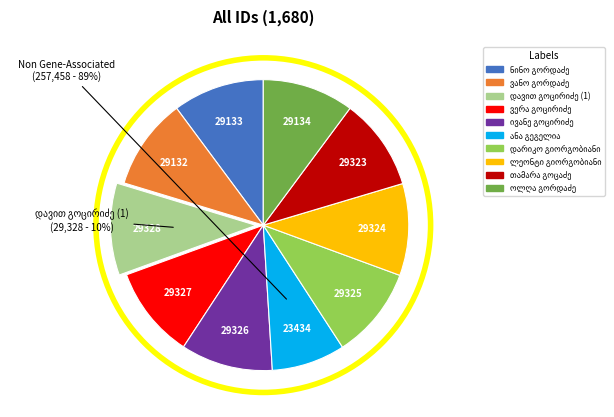

Which category has the smallest portion of the pie?

ანა გეგელია